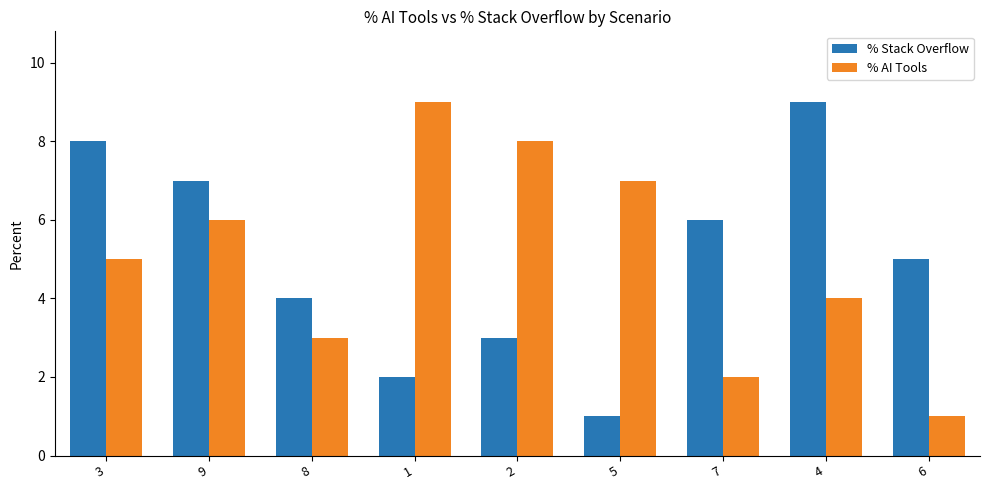

Which category has the lowest value in the % AI Tools series?

6